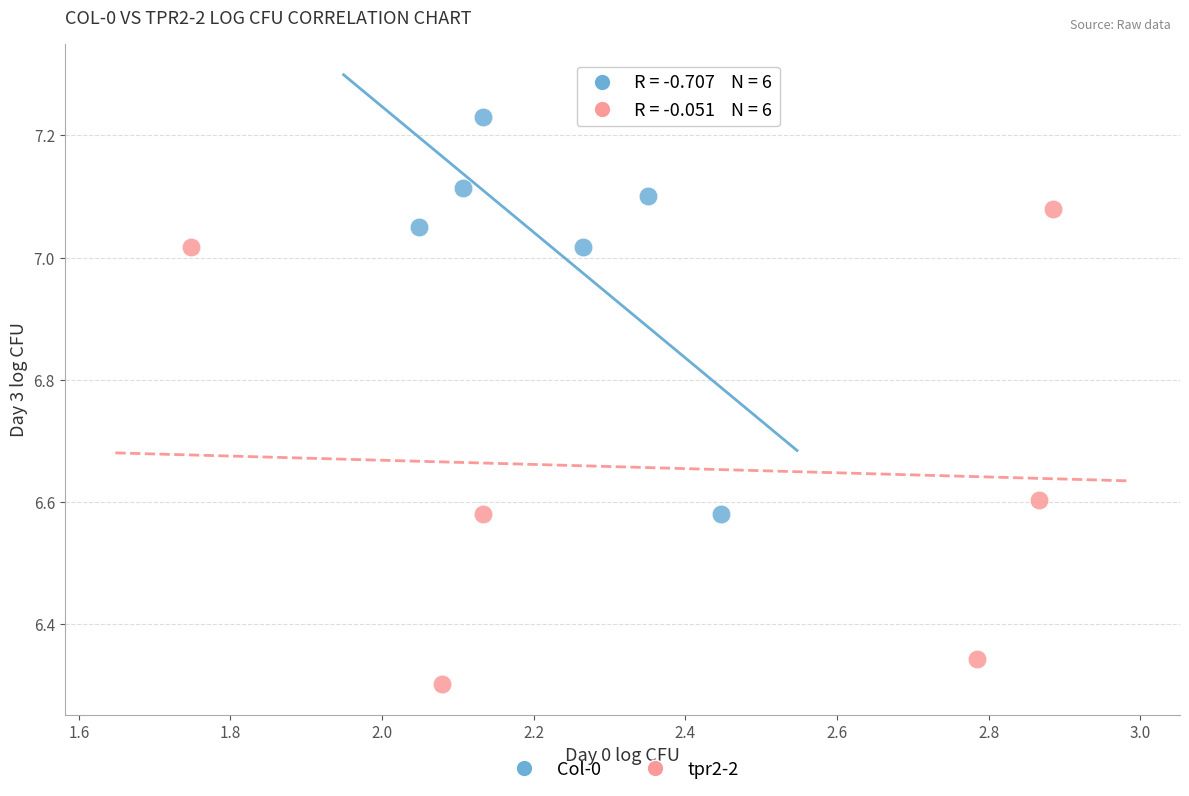

Which series has the largest Y range (max minus min)?

tpr2-2